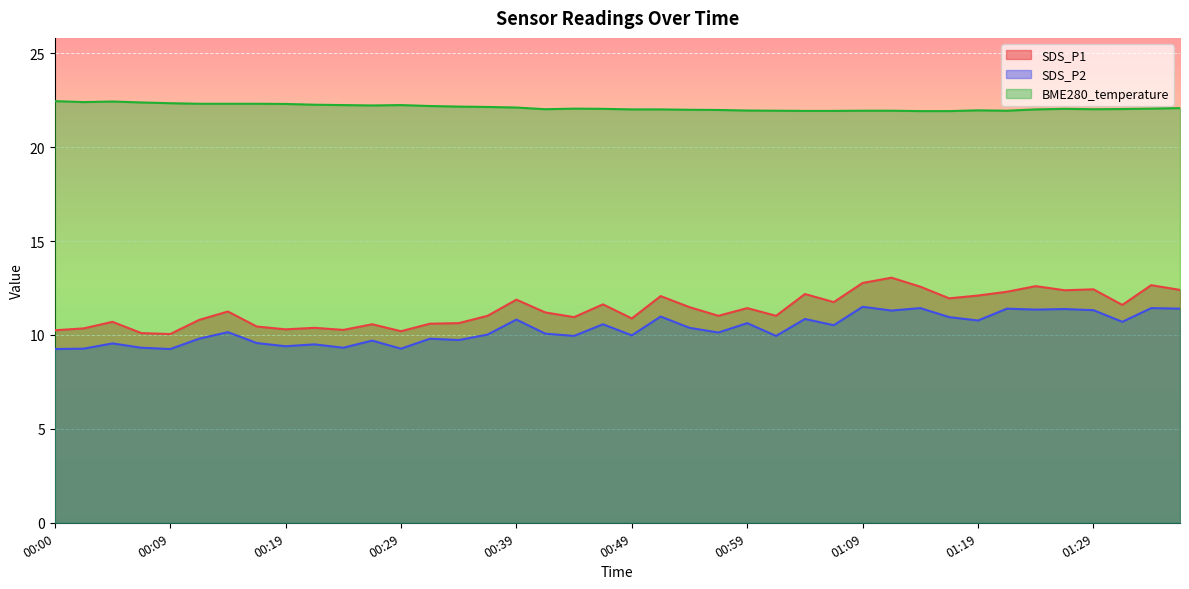

Reading left to right, what are all the values shown in this chart?

SDS_P1: 10.2	10.3	10.7	10.1	10.1	10.8	11.2	10.4	10.3	10.4	10.3	10.6	10.2	10.6	10.6	11.0	11.9	11.2	10.9	11.6	10.9	12.1	11.5	11.0	11.4	11.0	12.2	11.8	12.8	13.1	12.6	11.9	12.1	12.3	12.6	12.4	12.4	11.6	12.7	12.4
SDS_P2: 9.2	9.3	9.6	9.3	9.2	9.8	10.2	9.6	9.4	9.5	9.3	9.7	9.3	9.8	9.7	10.0	10.8	10.1	9.9	10.6	10.0	11.0	10.4	10.1	10.6	9.9	10.8	10.5	11.5	11.3	11.4	10.9	10.8	11.4	11.3	11.4	11.3	10.7	11.4	11.4
BME280_temperature: 22.4	22.4	22.4	22.4	22.3	22.3	22.3	22.3	22.3	22.3	22.2	22.2	22.2	22.2	22.2	22.1	22.1	22.0	22.1	22.0	22.0	22.0	22.0	22.0	21.9	21.9	21.9	21.9	21.9	21.9	21.9	21.9	22.0	21.9	22.0	22.0	22.0	22.0	22.1	22.1